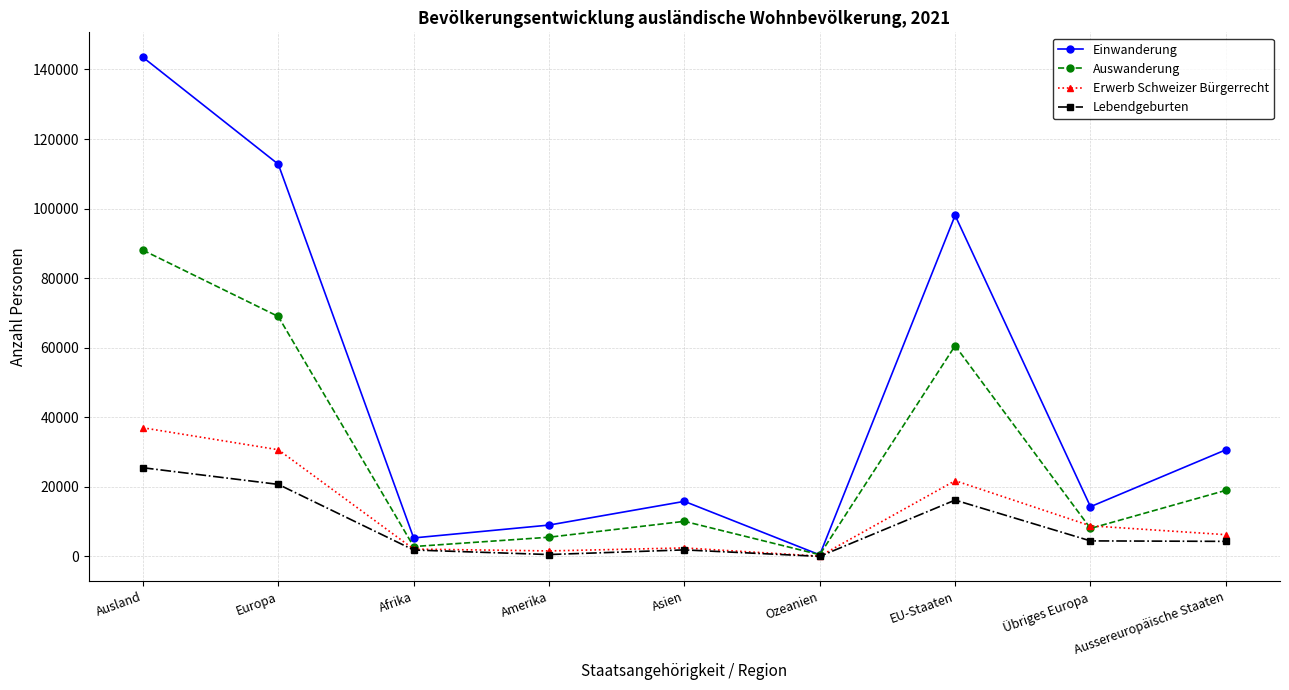

What is the average value of the Auswanderung series?

29302